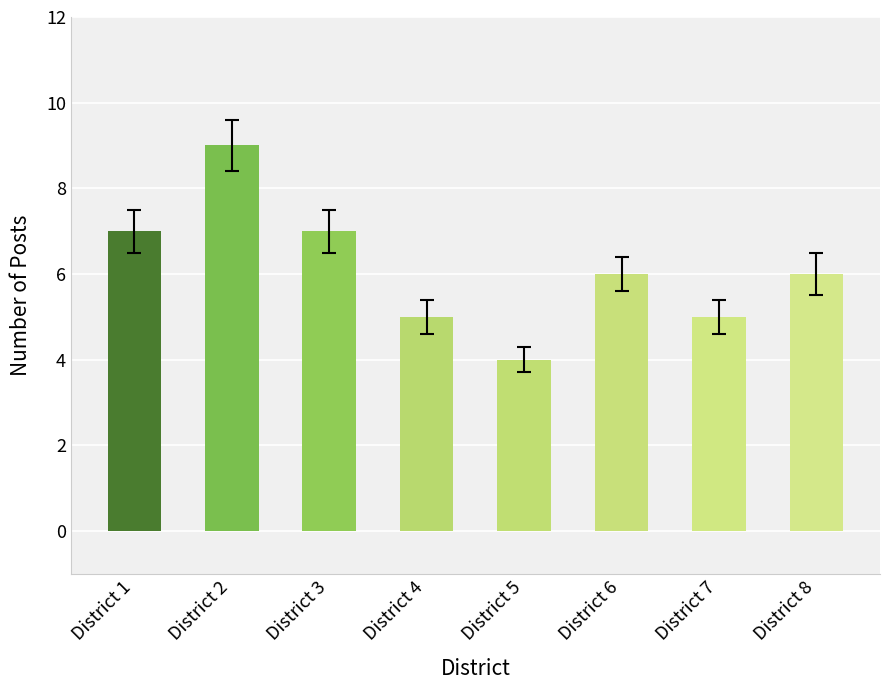

Approximately how many times larger is the value at District 8 compared to District 2?

0.7